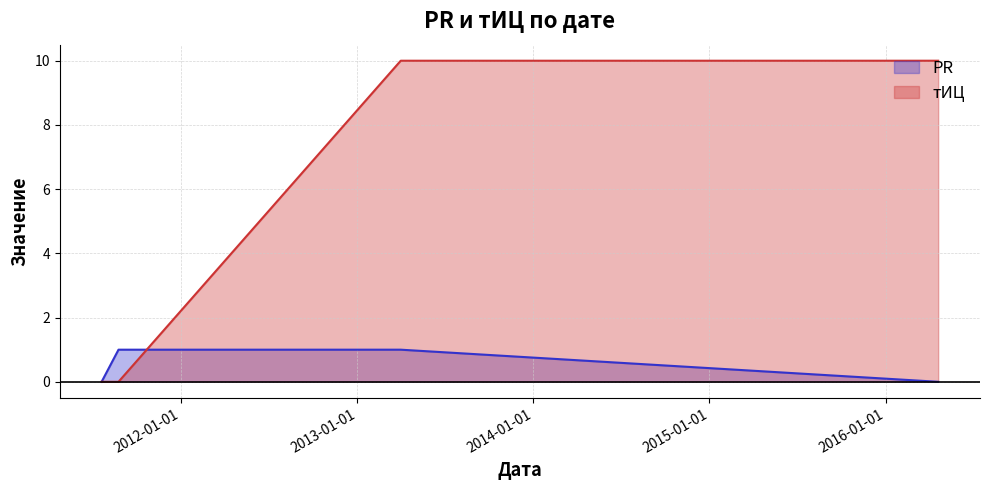

List the labels in order of PR value, smallest first.

2016-04-19, 2011-07-21, 2013-04-01, 2011-08-25